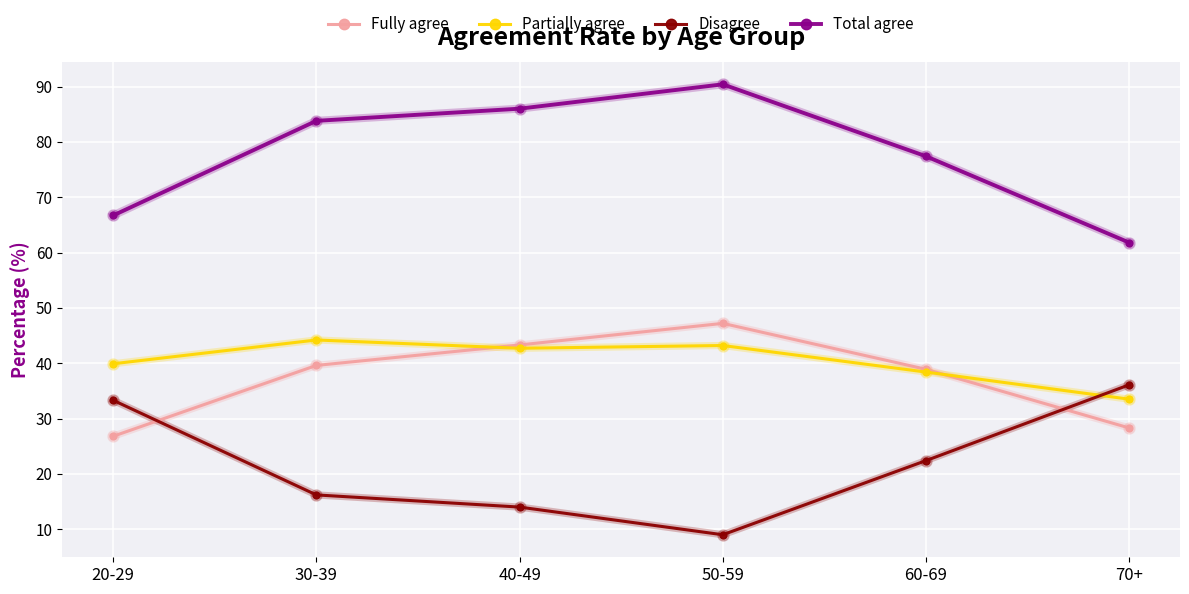

In Partially agree, how many points are lower than both neighbors (excluding endpoints)?

1